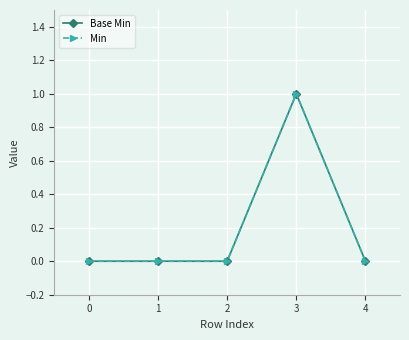

At how many categories does at least one series exceed 0?

1